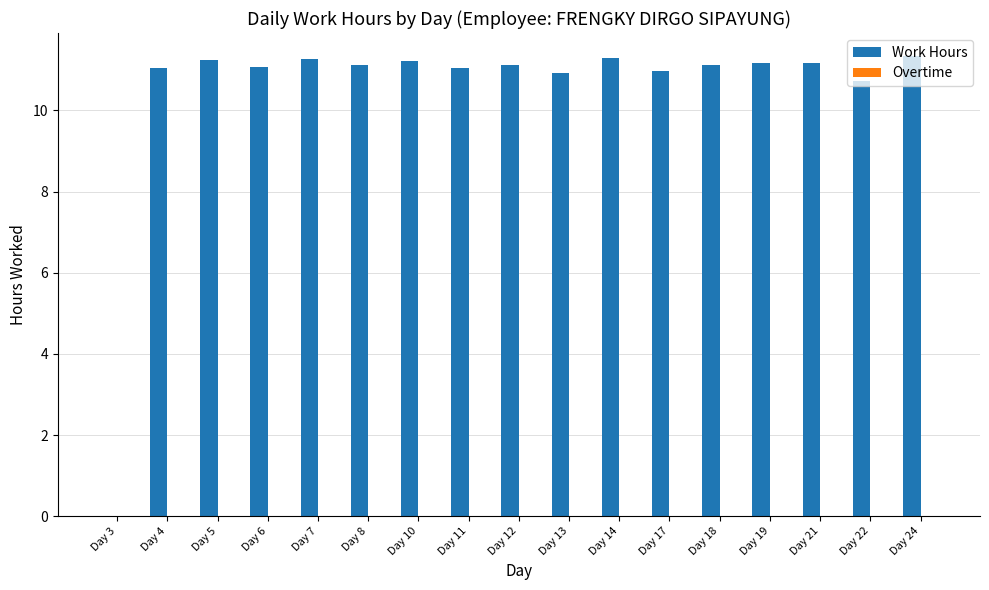

Are the bars horizontal?

No